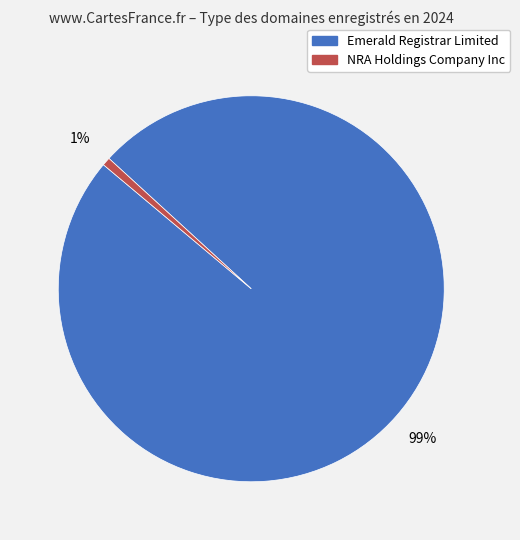

To the nearest percent, what portion does Emerald Registrar Limited represent?

99%